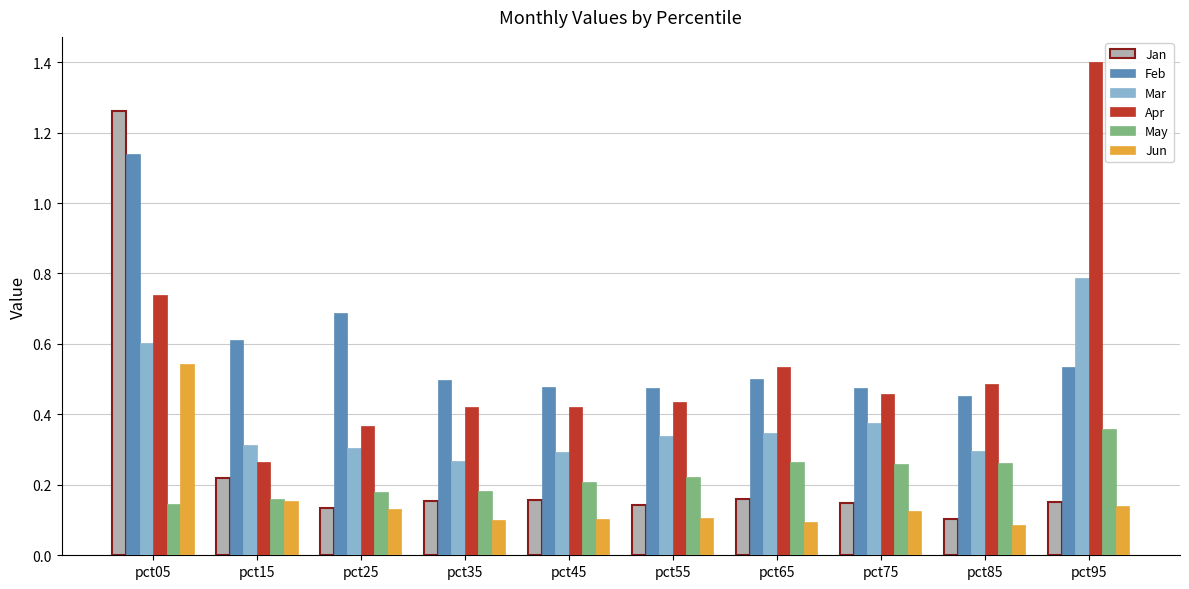

Where is Jan nearest to the value 0?

pct85